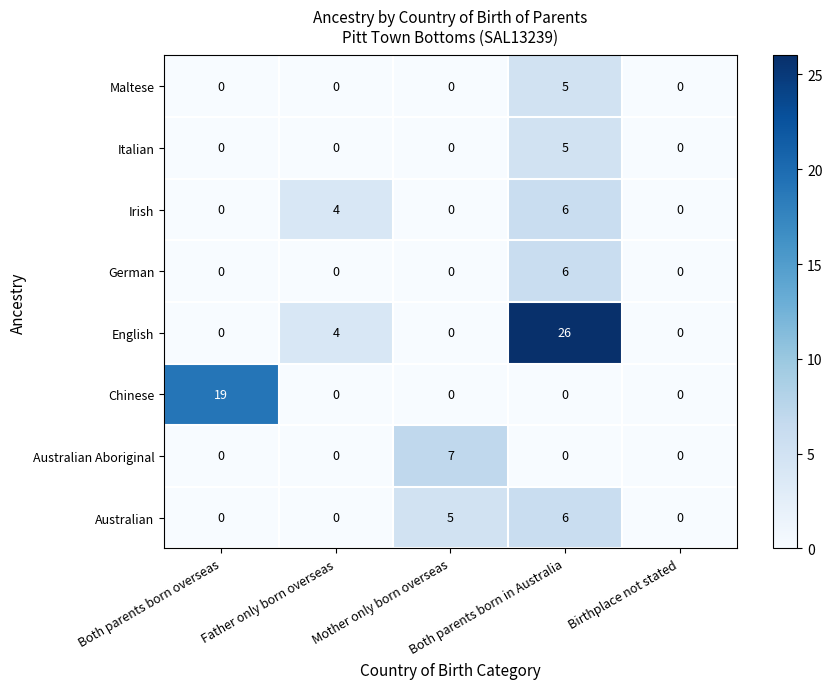

What is the sum of all Australian values?

11